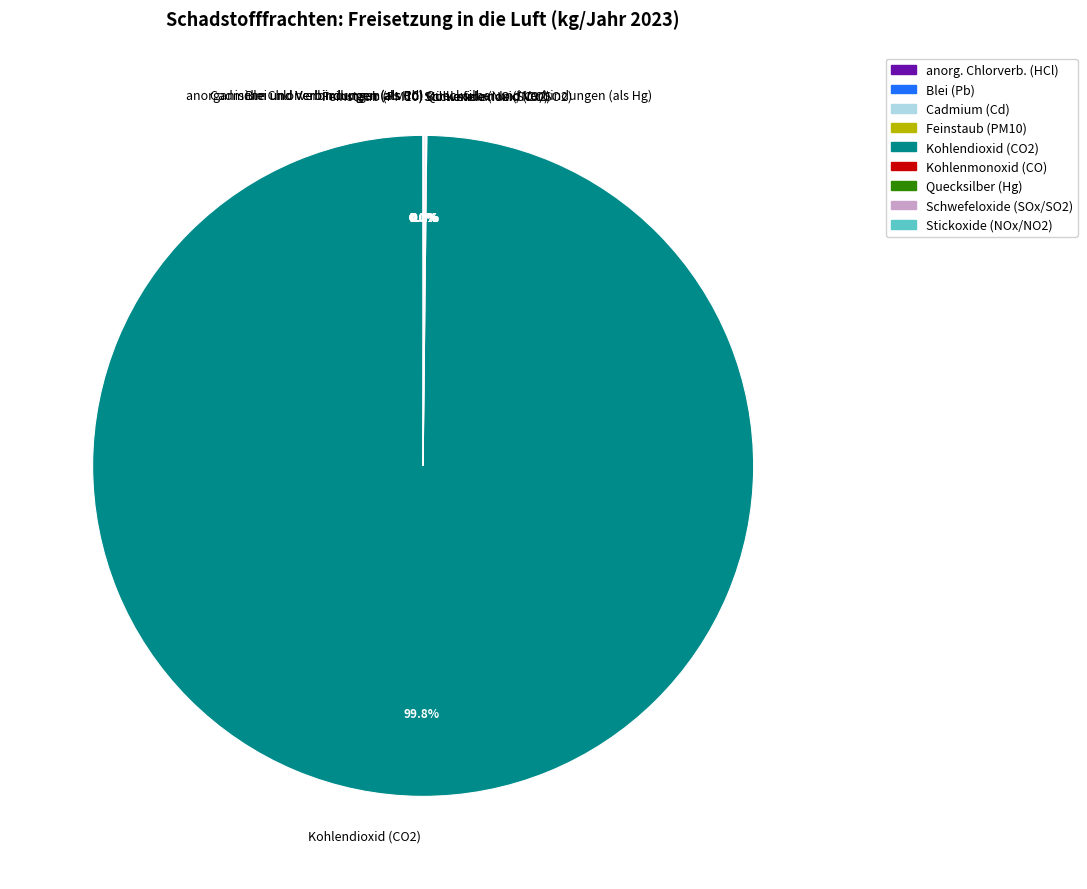

Is it true that Blei und Verbindungen (als Pb) is 9% of the pie?

False